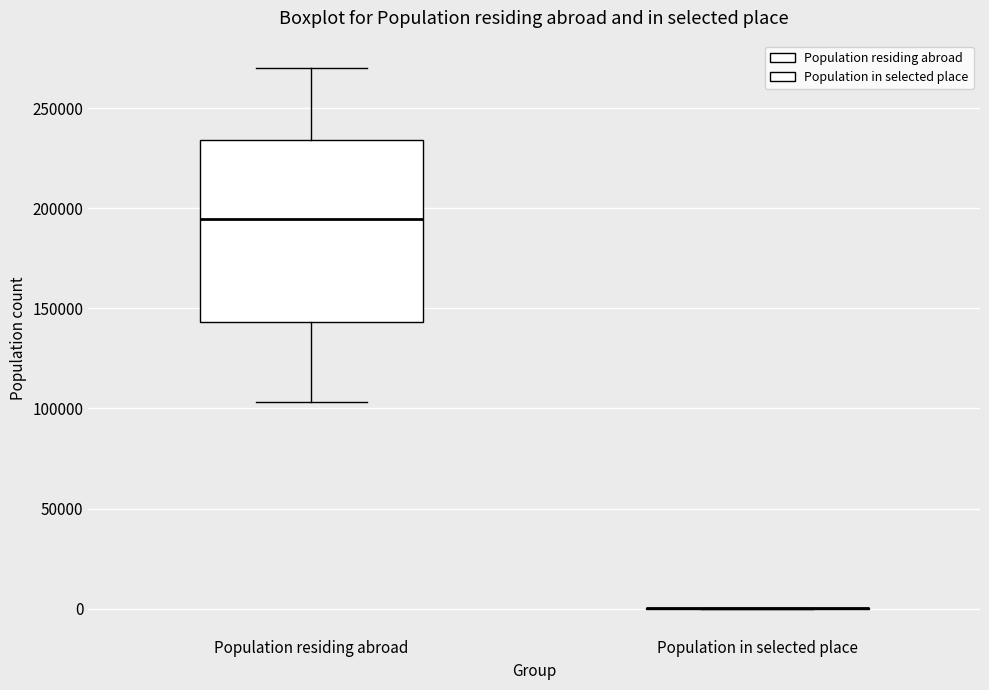

Reading left to right, read every box against the y-axis: the position of its median line, the range the box covers, and the ends of its whiskers. The values are not printed on the chart, so give them approximately, as read against the axis.

Population residing abroad: median 195000, box 145000 to 235000, whiskers 105000 to 270000
Population in selected place: box collapsed to a line at 0, whiskers 0 to 0